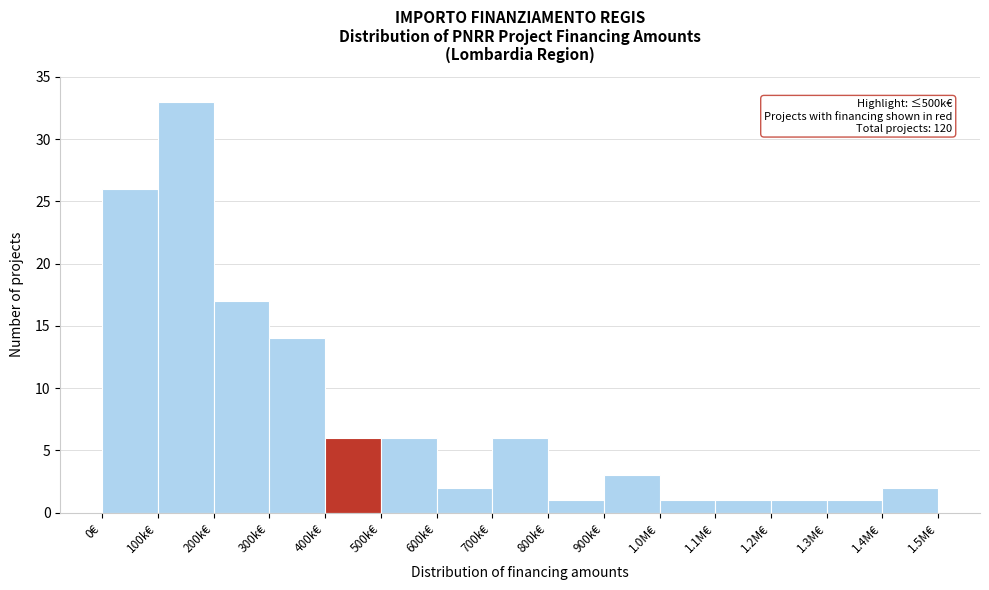

Reading right to left, list all the values displayed in this chart.

2	1	1	1	1	3	1	6	2	6	6	14	17	33	26